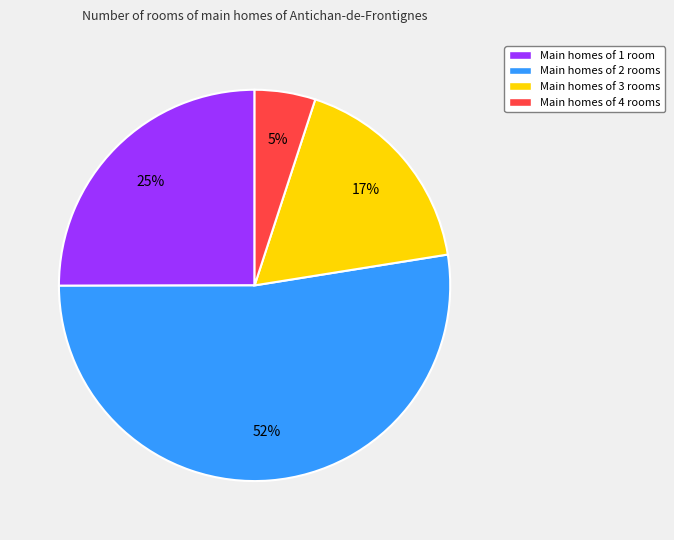

True or false: Main homes of 3 rooms accounts for 23% of the total.

False